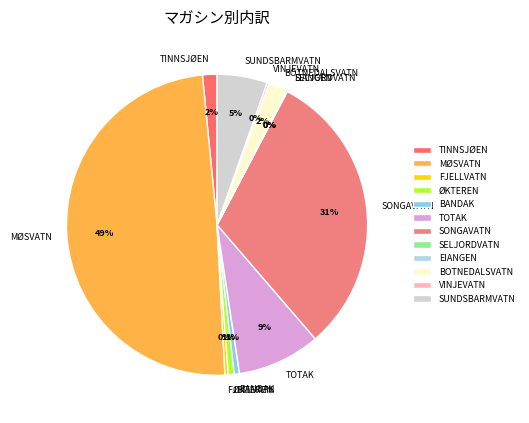

To the nearest percent, what is the combined percentage of ØKTEREN and SONGAVATN?

32%